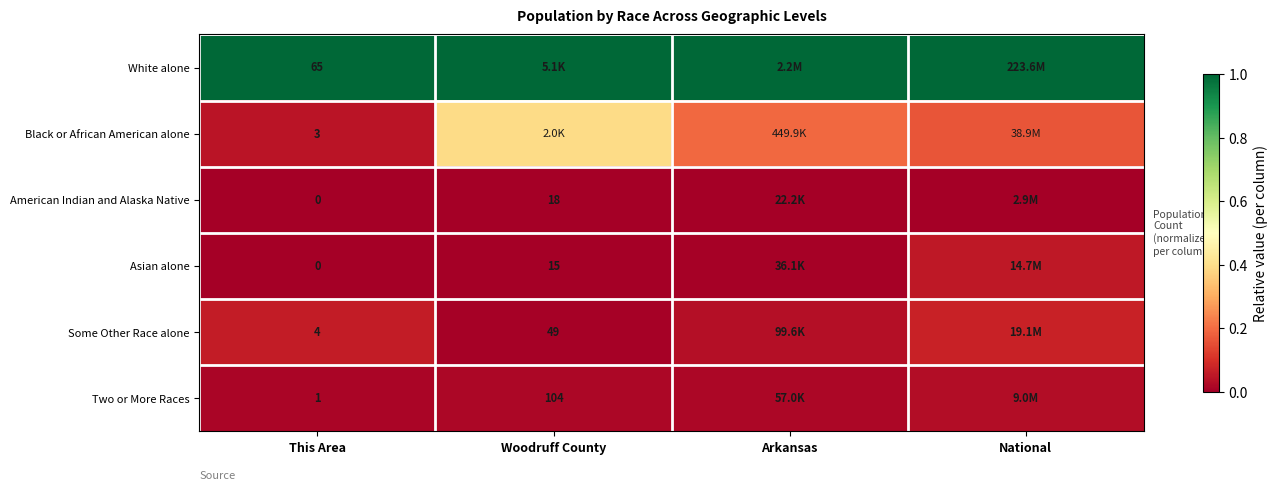

Is the value of American Indian and Alaska Native at Woodruff County greater than the value of Some Other Race alone at Woodruff County?

No